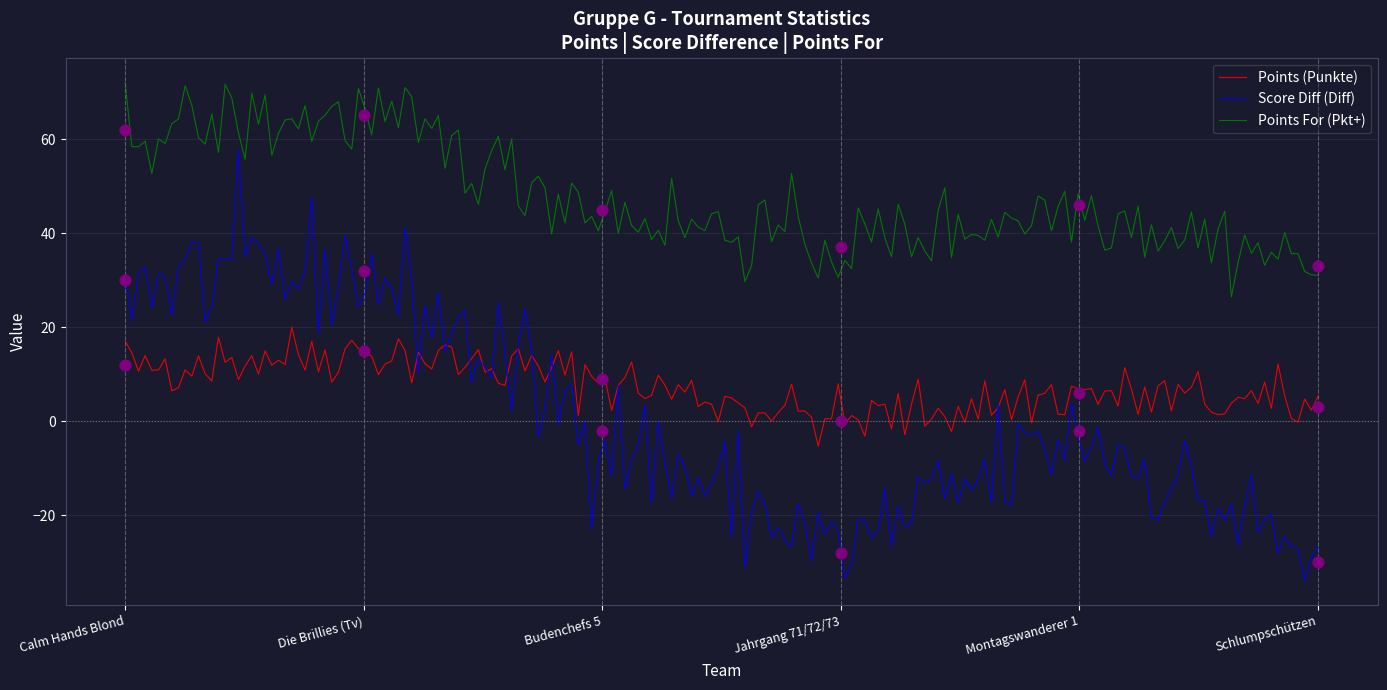

Which series reaches the minimum Y coordinate?

Score Diff (Diff)